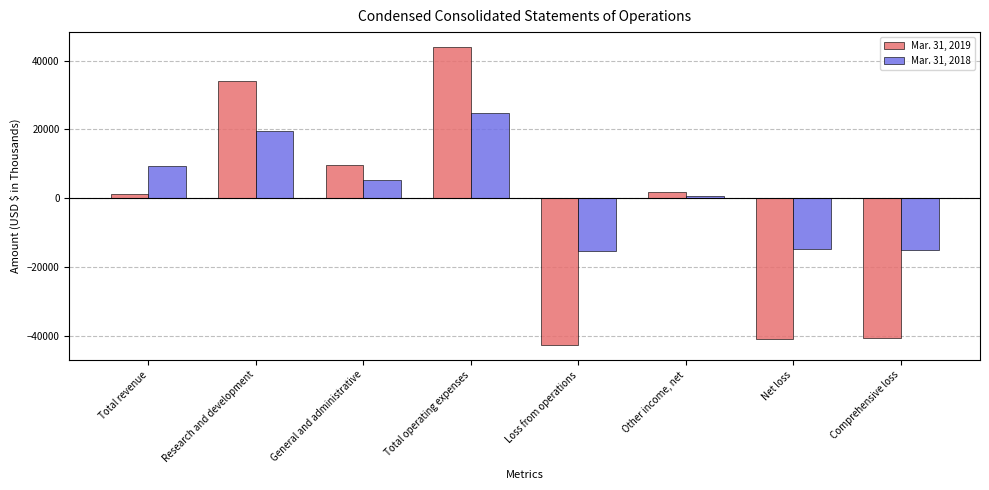

List the series in order of their overall mean, highest first.

Mar. 31, 2018, Mar. 31, 2019